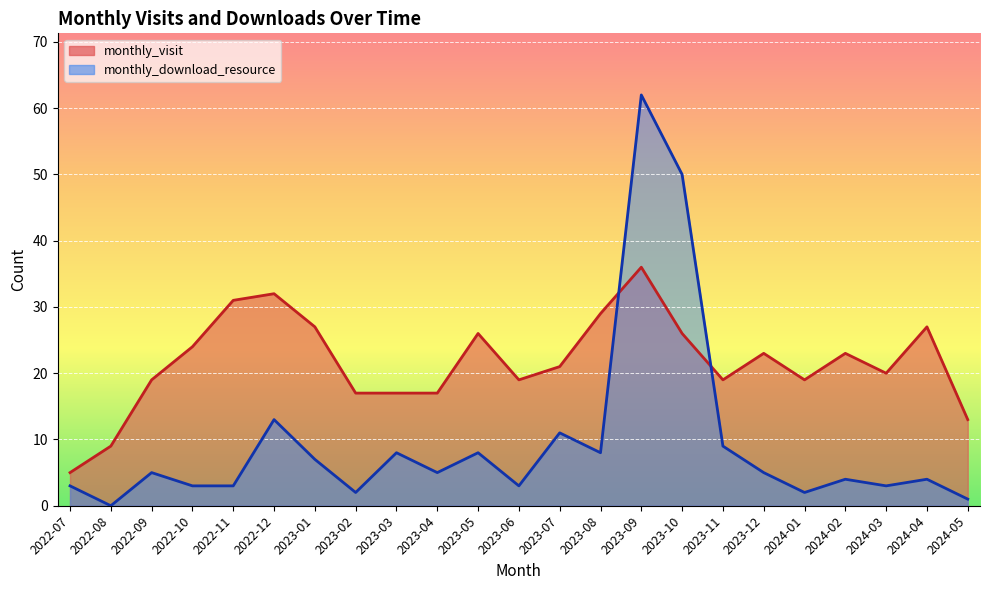

List the labels in order of monthly_download_resource value, smallest first.

2022-08, 2024-05, 2023-02, 2024-01, 2022-07, 2022-10, 2022-11, 2023-06, 2024-03, 2024-02, 2024-04, 2022-09, 2023-04, 2023-12, 2023-01, 2023-03, 2023-05, 2023-08, 2023-11, 2023-07, 2022-12, 2023-10, 2023-09